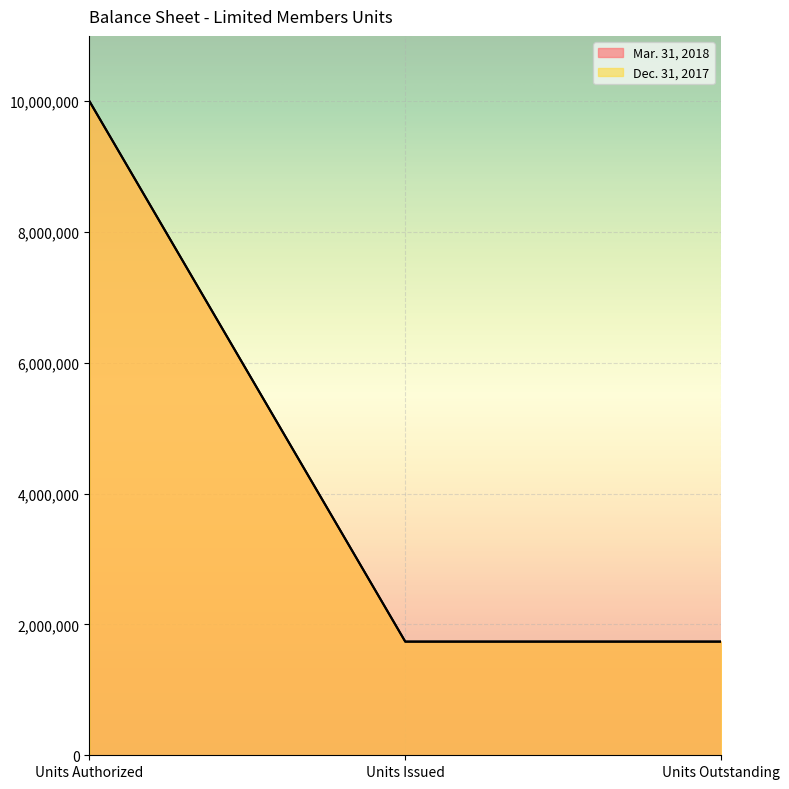

The value of Dec. 31, 2017 at Units Issued is 1738006. True or false?

True